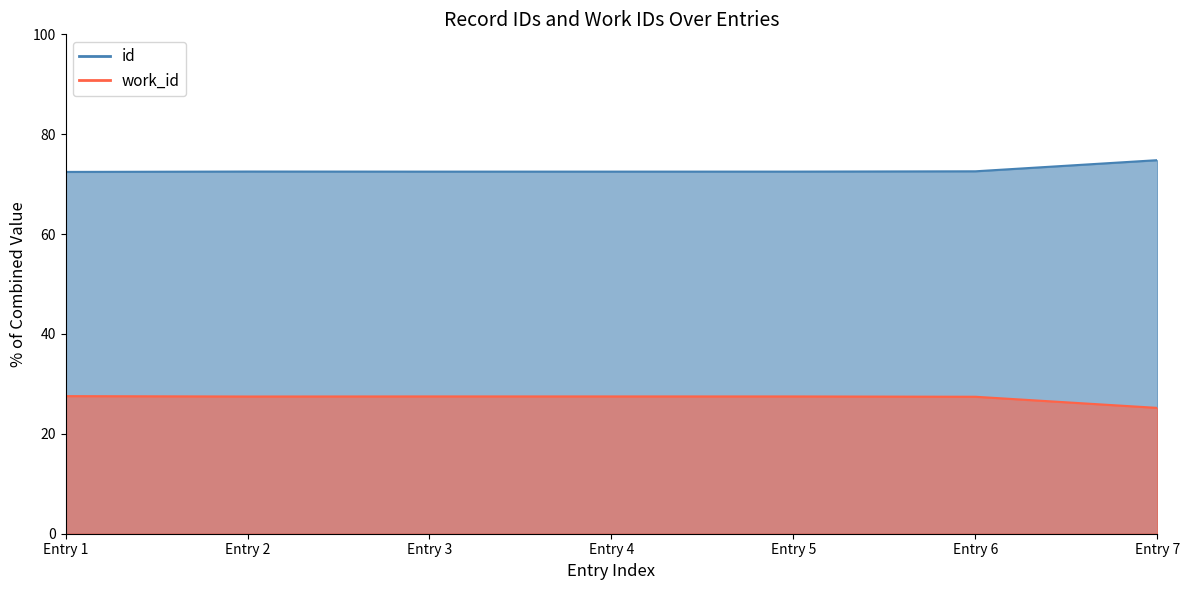

At how many categories does at least one series exceed 51?

7